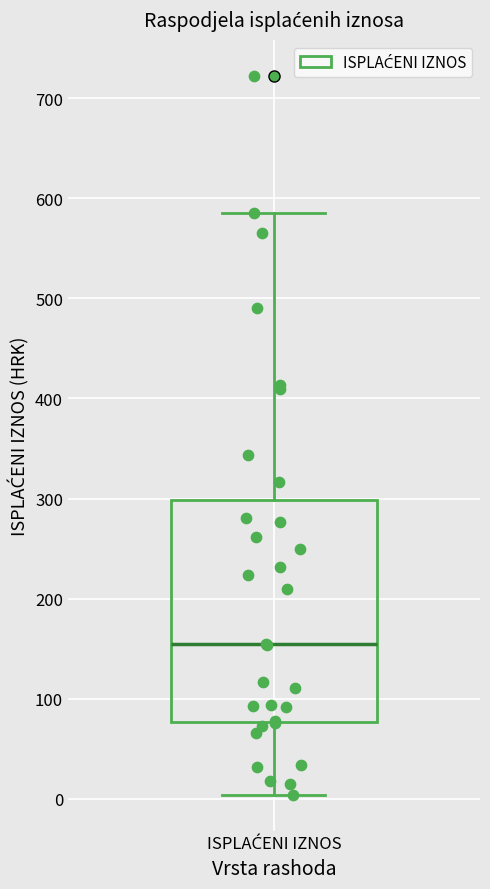

Where does the upper whisker of the box for ISPLAĆENI IZNOS end on the y-axis? The values are not printed on the chart, so give them approximately, as read against the axis.

590